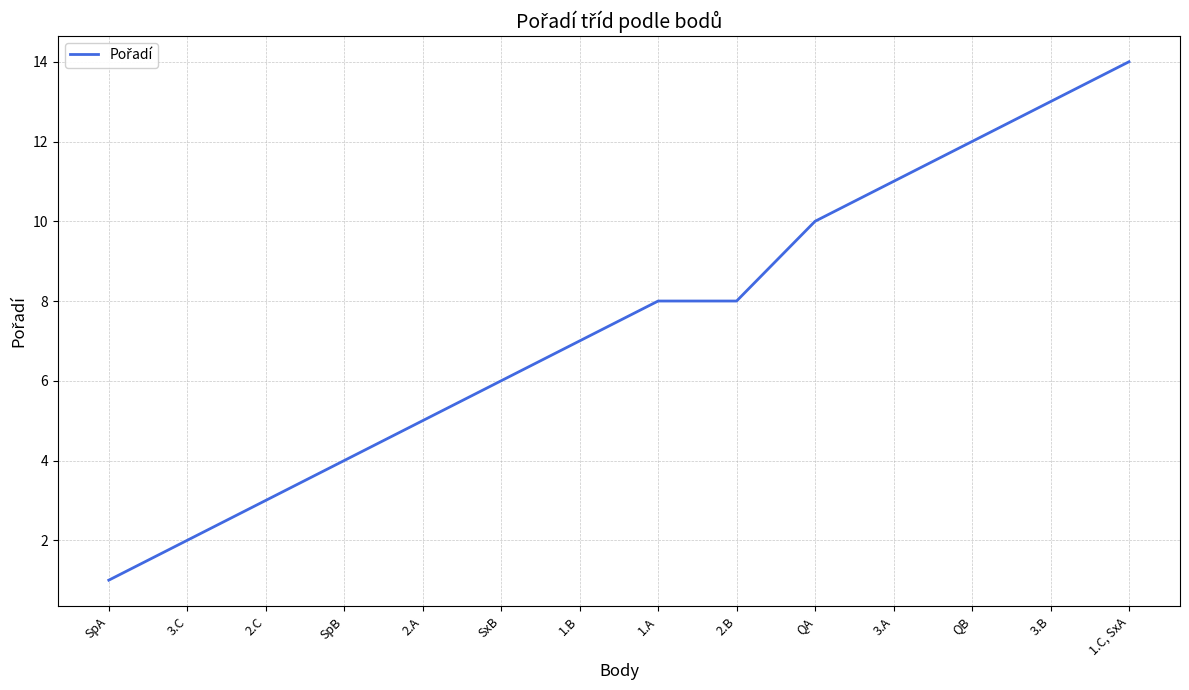

What is the change in value from SxB to 2.B?

+2